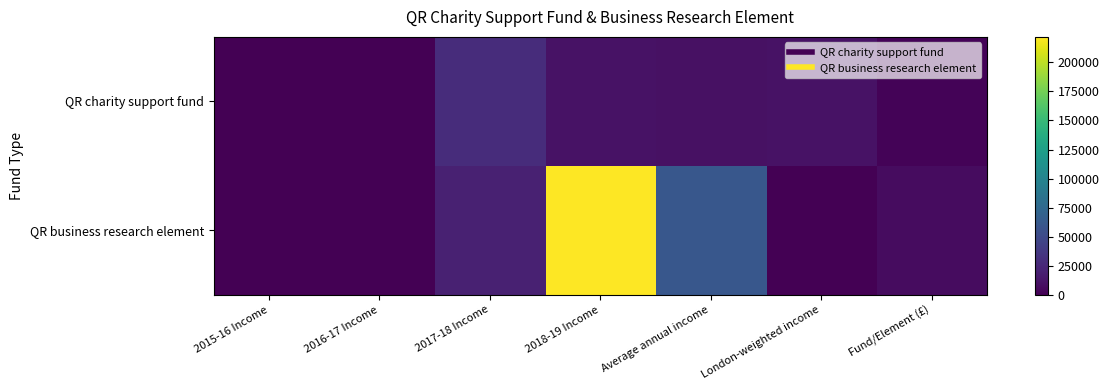

Reading left to right, transcribe all the data shown in this chart.

QR charity support fund: 2015-16 Income=0	2016-17 Income=0	2017-18 Income=28000	2018-19 Income=11000	Average annual income=9750	London-weighted income=10530	Fund/Element (£)=1809
QR business research element: 2015-16 Income=0	2016-17 Income=0	2017-18 Income=20000	2018-19 Income=222000	Average annual income=60500	London-weighted income=0	Fund/Element (£)=7195